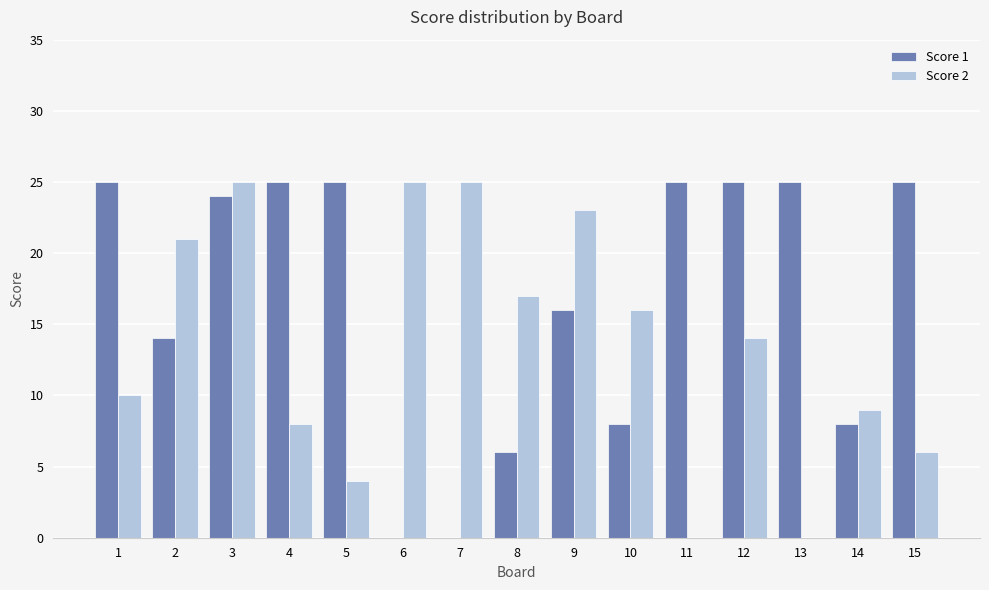

Reading left to right, what are all the values shown in this chart?

Score 1: 25	14	24	25	25	0	0	6	16	8	25	25	25	8	25
Score 2: 10	21	25	8	4	25	25	17	23	16	0	14	0	9	6